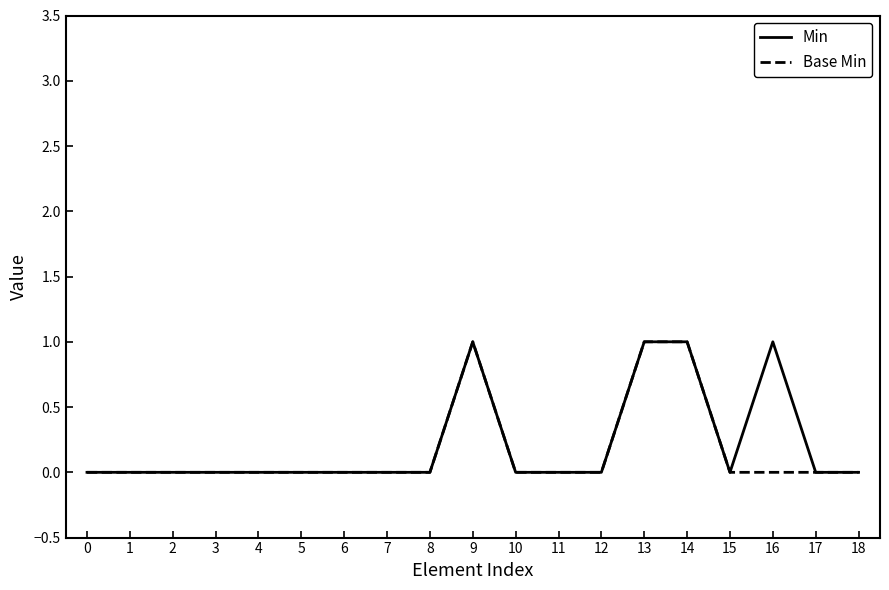

List the series in order of their overall mean, highest first.

Min, Base Min